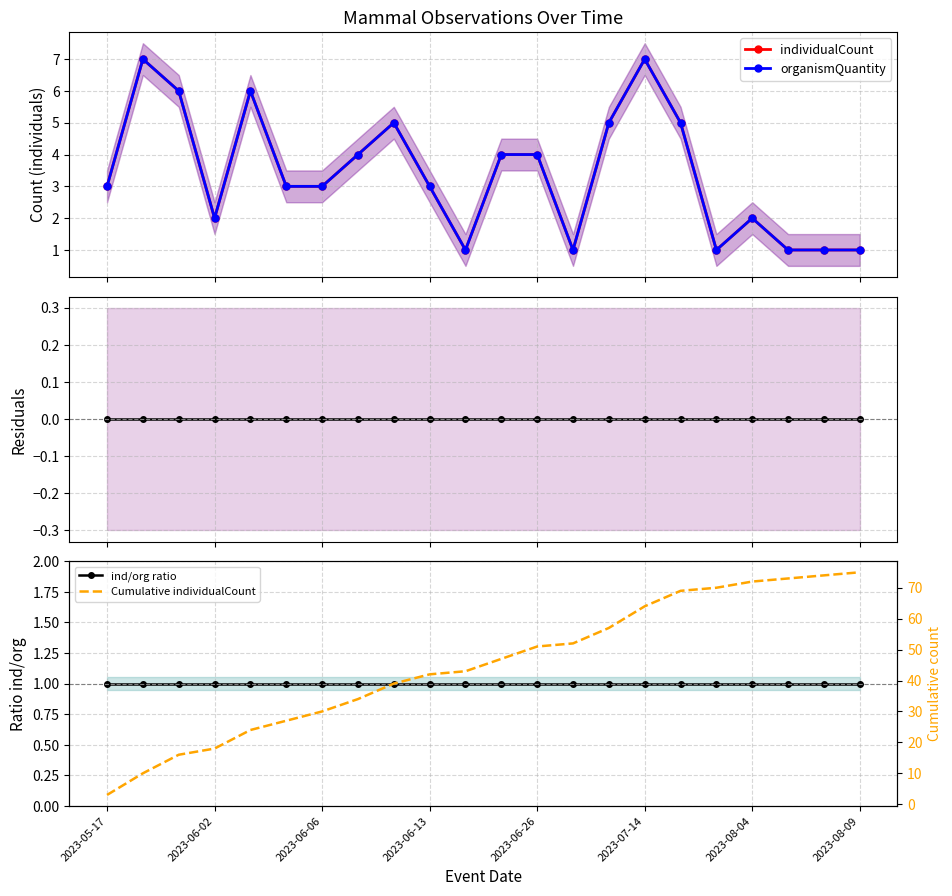

Which series has the widest spread of values?

Cumulative individualCount